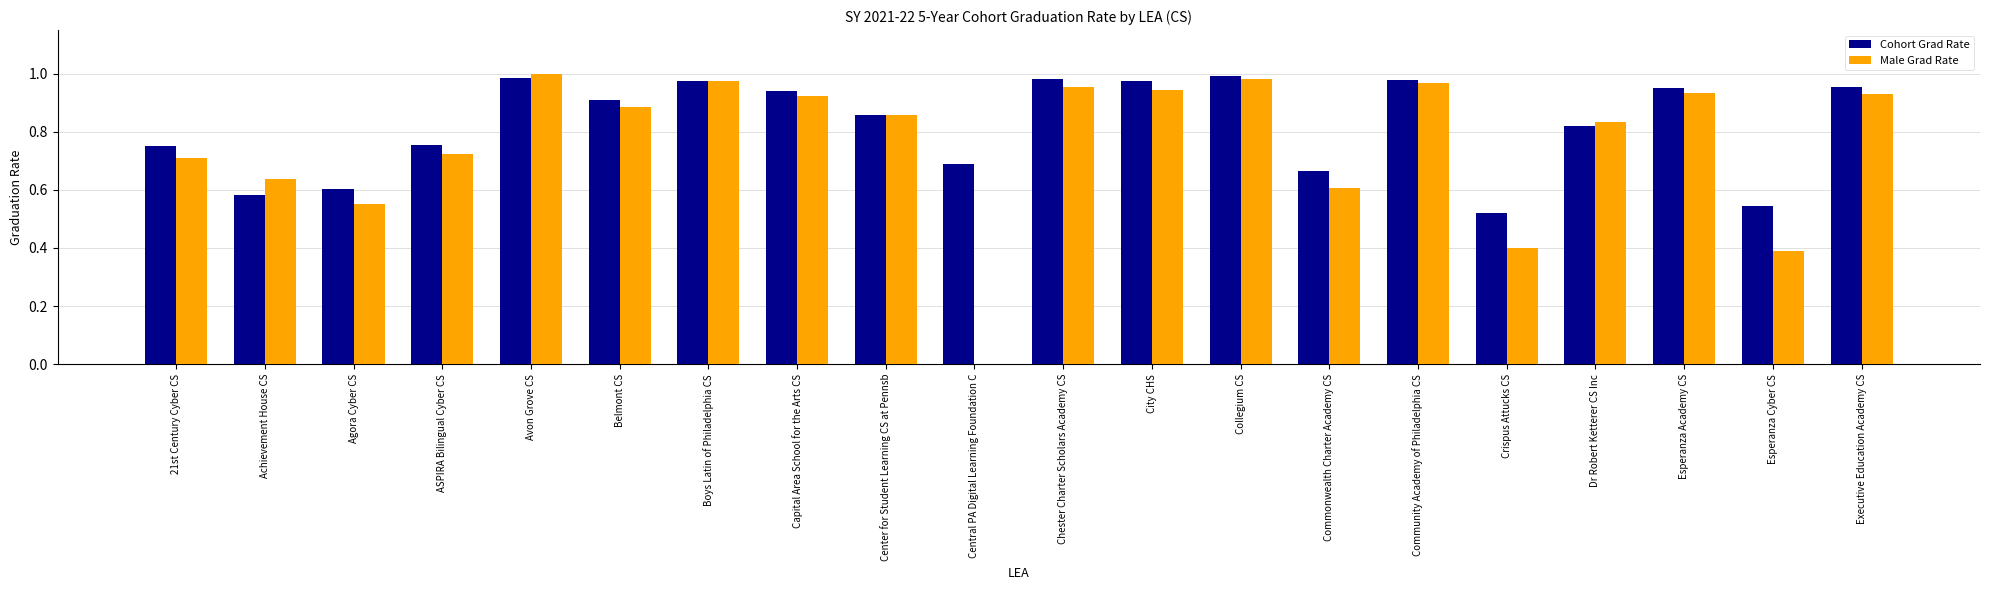

What is the sum of the Cohort Grad Rate values at Capital Area School for the Arts CS and Collegium CS?

1.9